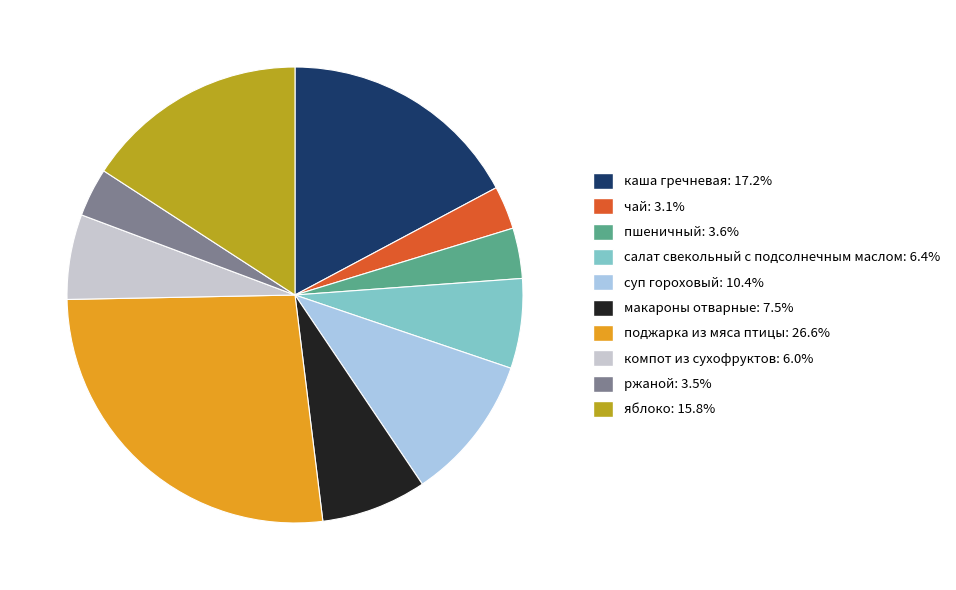

Which has a higher value, макароны отварные or поджарка из мяса птицы?

поджарка из мяса птицы